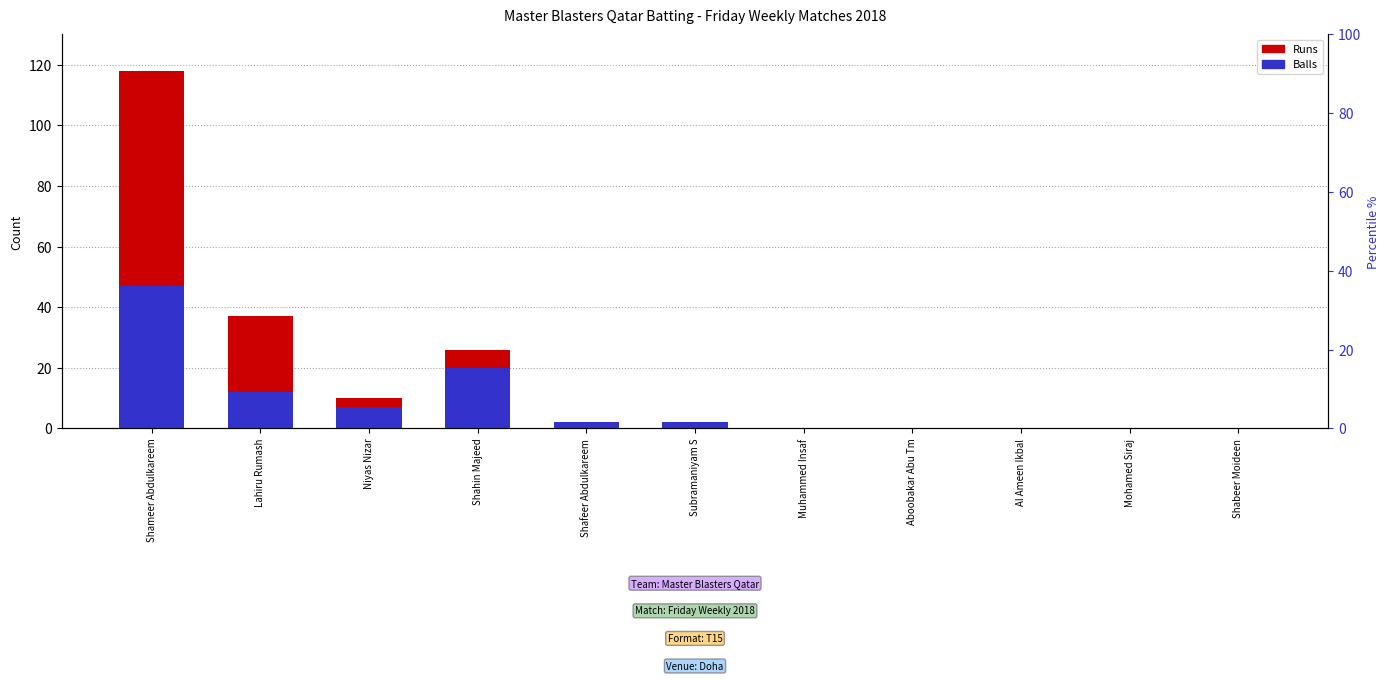

Which series has the largest total across all categories?

Runs